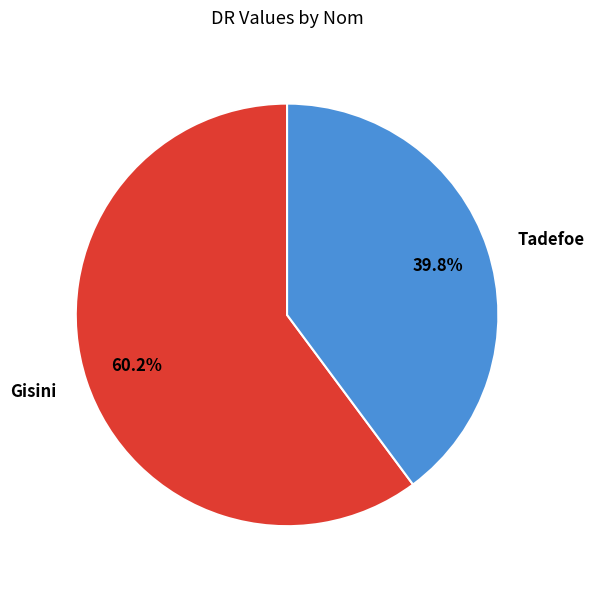

Which has a higher value, Tadefoe or Gisini?

Gisini